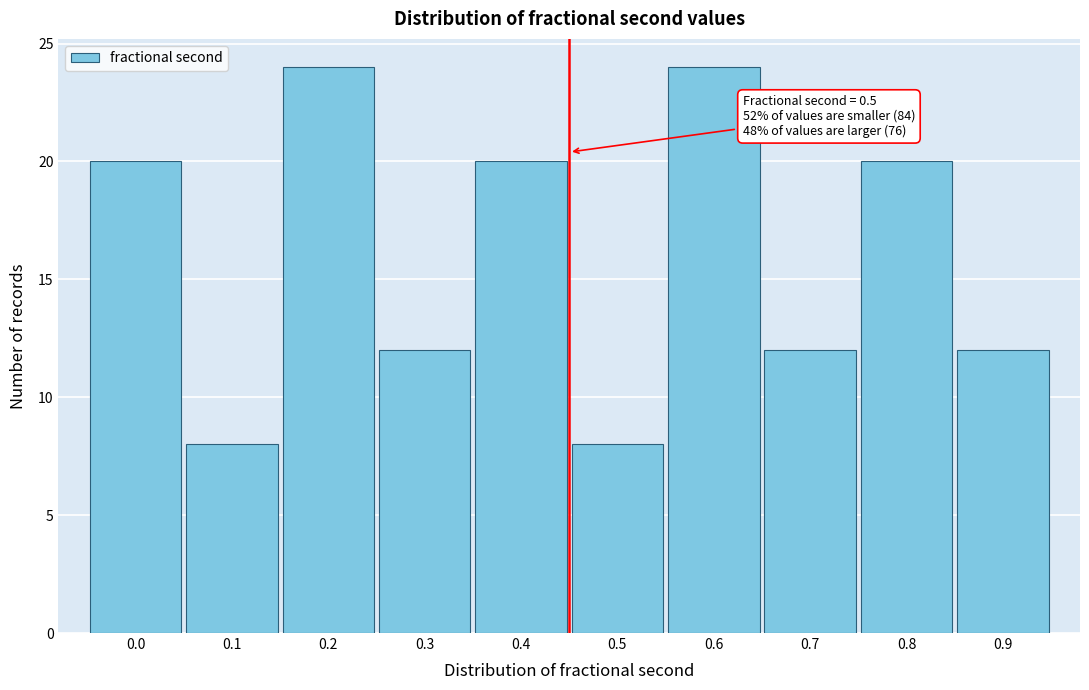

Reading right to left, list all the values displayed in this chart.

12	20	12	24	8	20	12	24	8	20